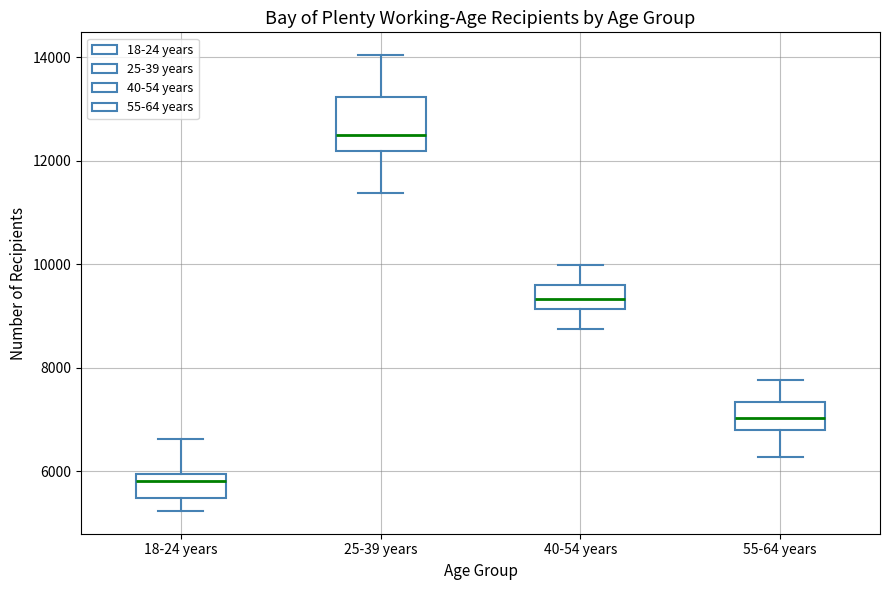

Reading left to right, read every box against the y-axis: the position of its median line, the range the box covers, and the ends of its whiskers. The values are not printed on the chart, so give them approximately, as read against the axis.

18-24 years: median 5800, box 5400 to 6000, whiskers 5200 to 6600
25-39 years: median 12600, box 12200 to 13200, whiskers 11400 to 14000
40-54 years: median 9400, box 9200 to 9600, whiskers 8800 to 10000
55-64 years: median 7000, box 6800 to 7400, whiskers 6200 to 7800